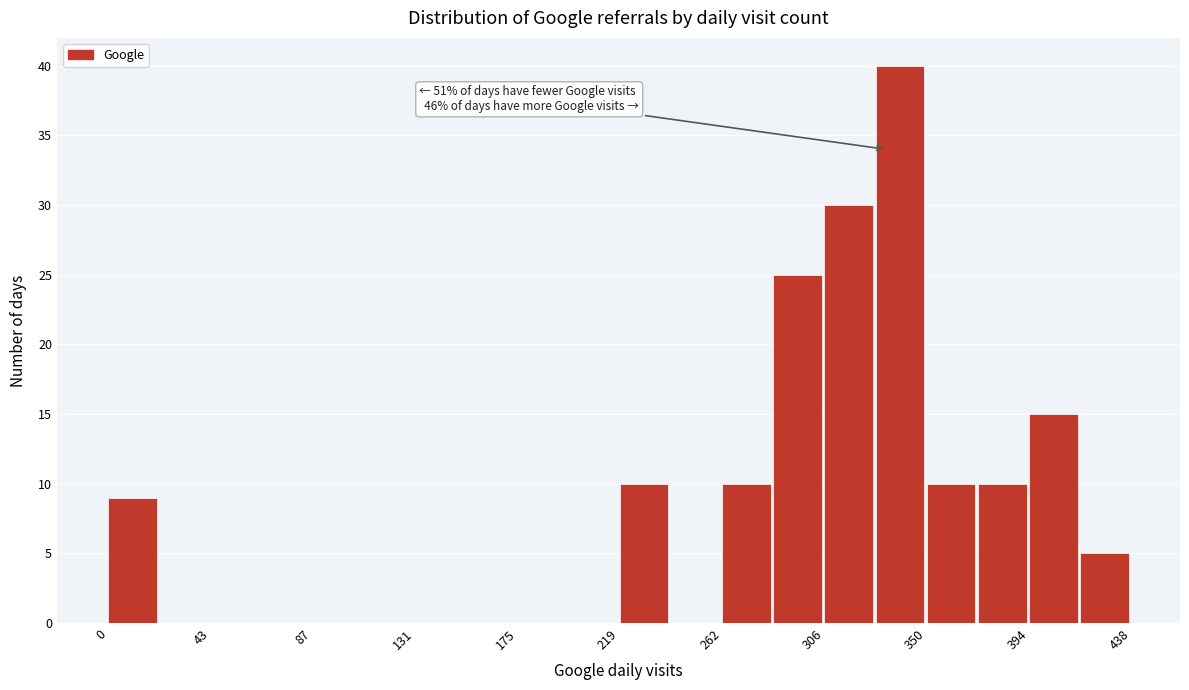

Which range on the x-axis has the tallest bar?

330 to 350